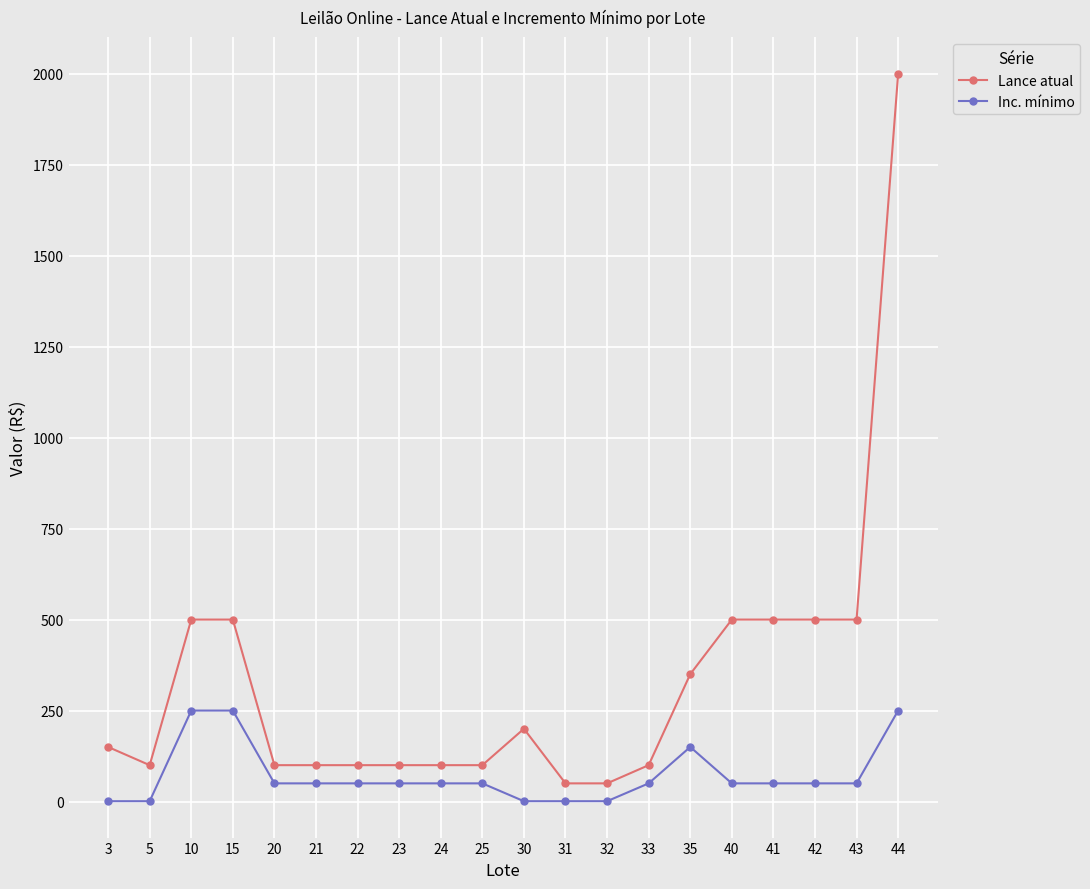

Read the Inc. mínimo value at 43.

50